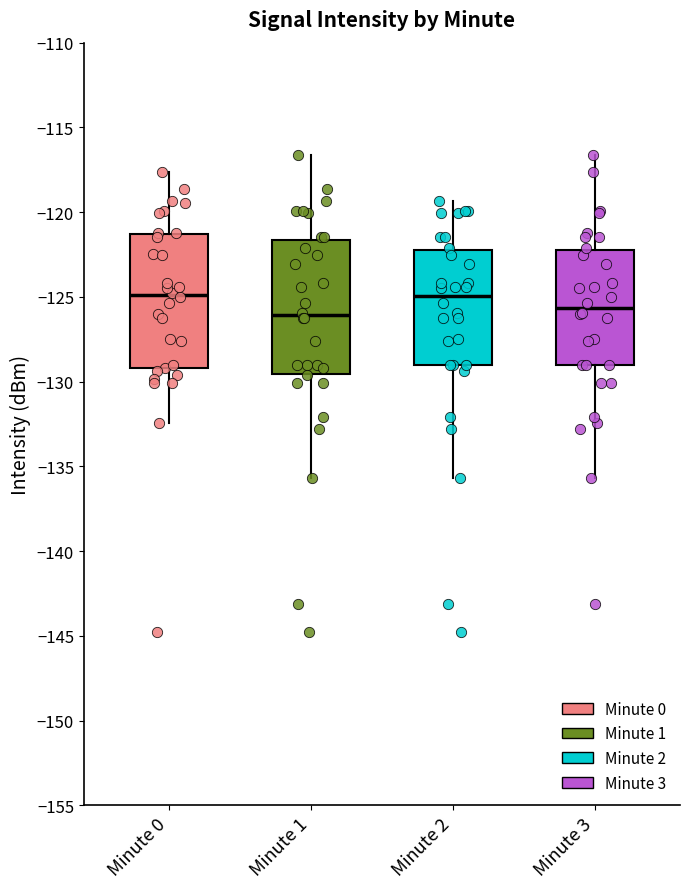

Reading left to right, read every box against the y-axis: the position of its median line, the range the box covers, and the ends of its whiskers. The values are not printed on the chart, so give them approximately, as read against the axis.

Minute 0: median -125.0, box -129.0 to -121.5, whiskers -132.5 to -117.5
Minute 1: median -126.0, box -129.5 to -121.5, whiskers -135.5 to -116.5
Minute 2: median -125.0, box -129.0 to -122.0, whiskers -135.5 to -119.5
Minute 3: median -125.5, box -129.0 to -122.0, whiskers -135.5 to -116.5